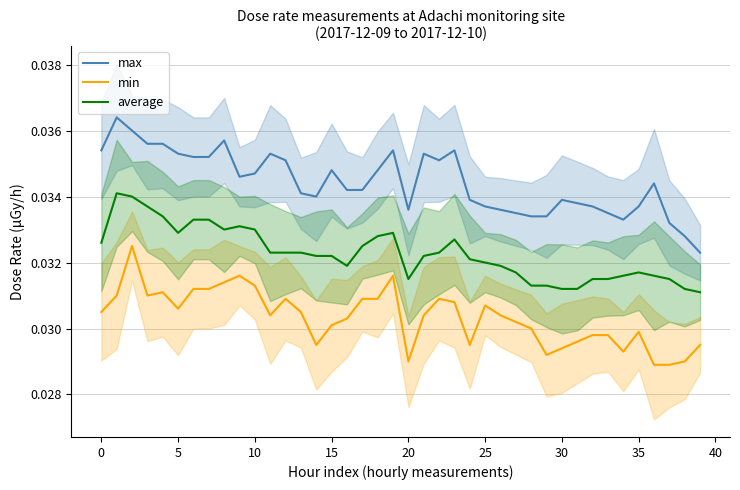

True or false: min and average cross at least once.

False